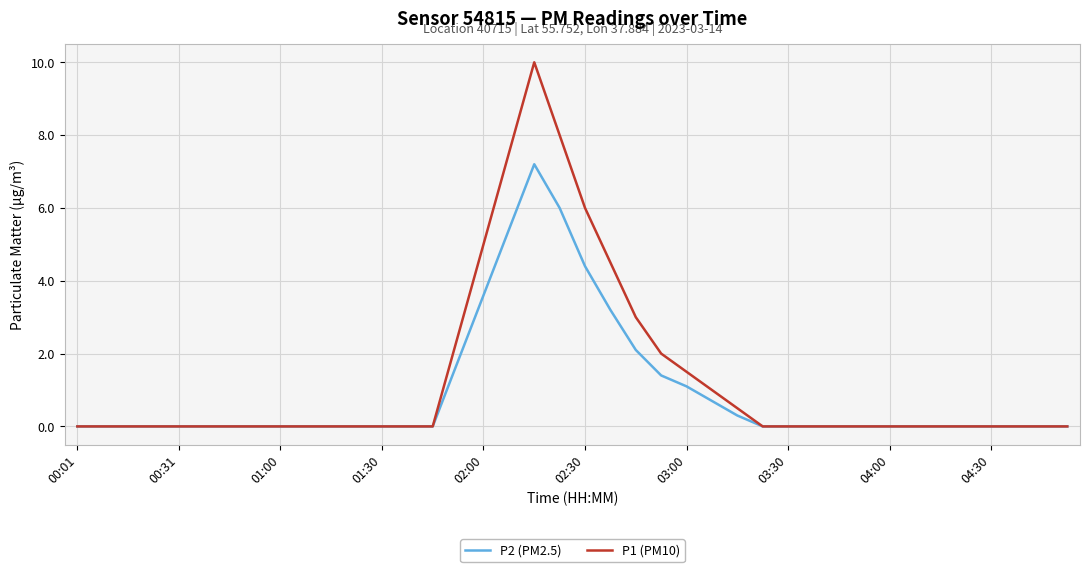

What is the highest value of the P2 (PM2.5) series?

7.2